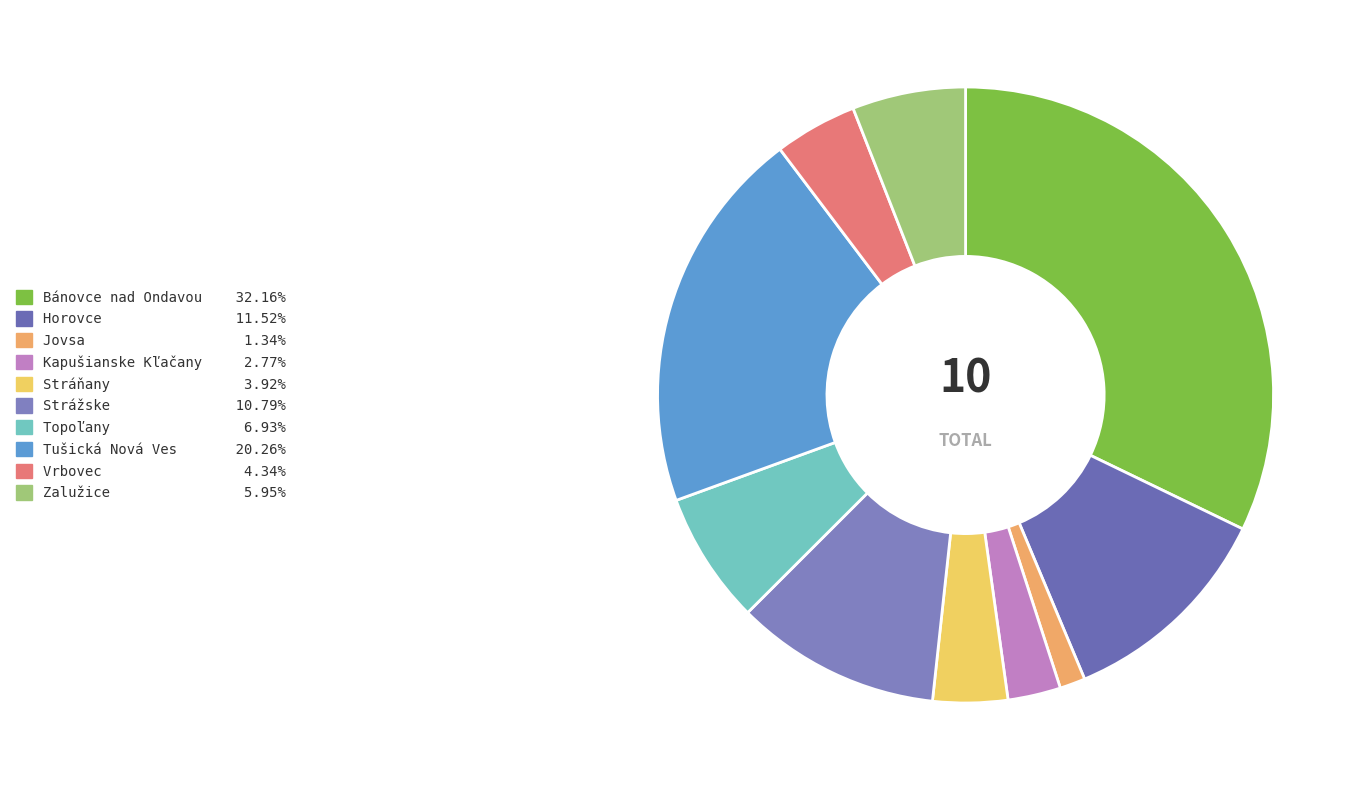

How many segments does this pie chart have?

10